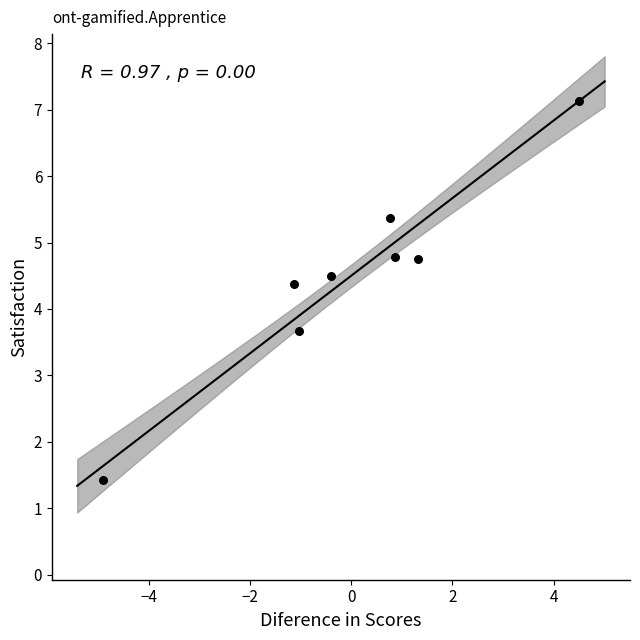

What is the range of X values (max minus min)?

9.4